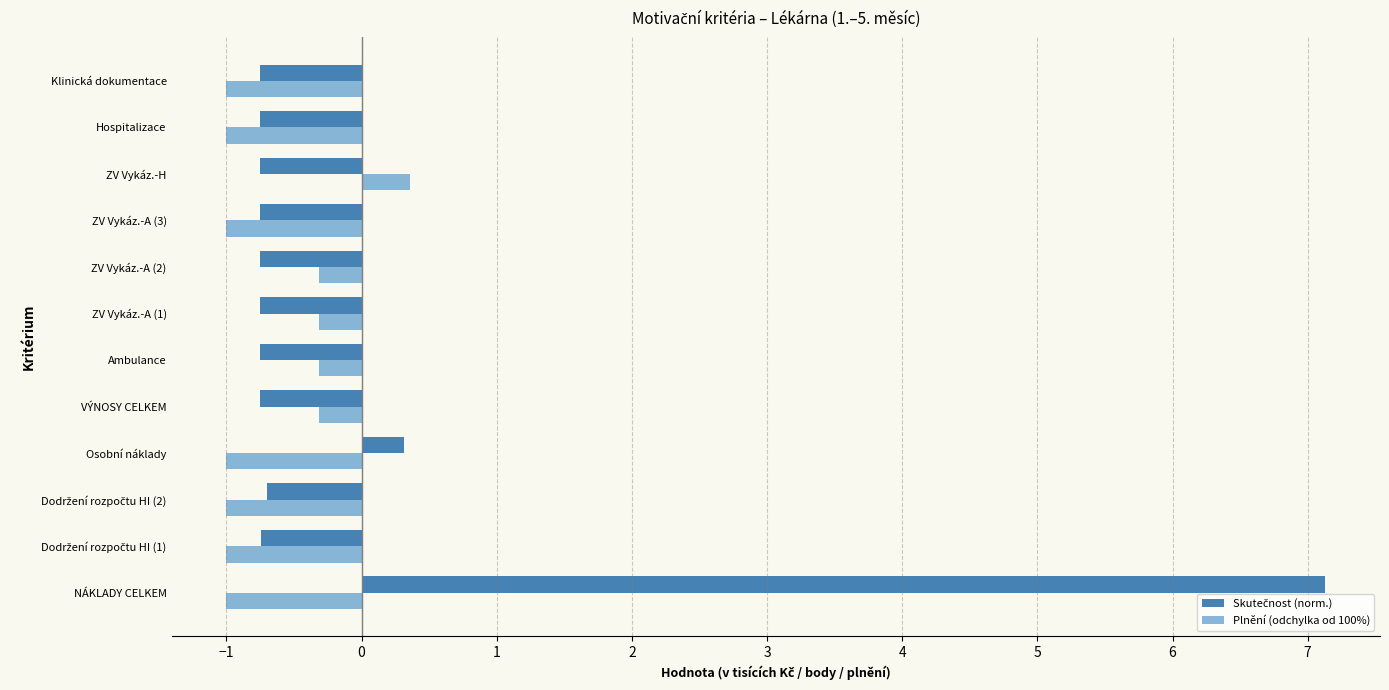

How many series are shown in this chart?

2